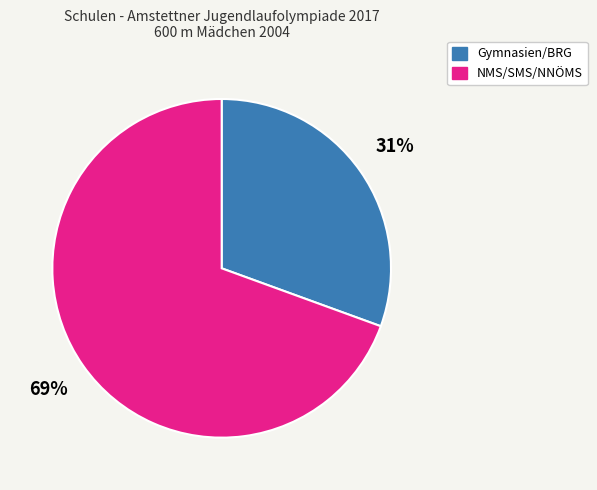

To the nearest percent, what is the average slice percentage?

50%